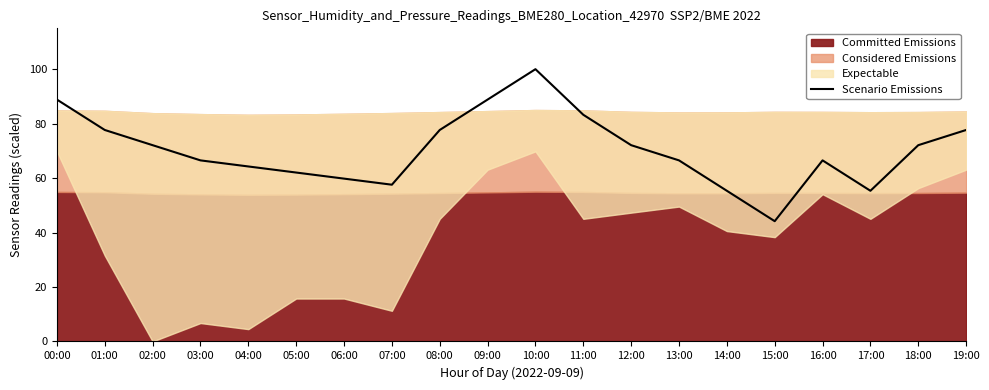

How many data points does each series have?

20